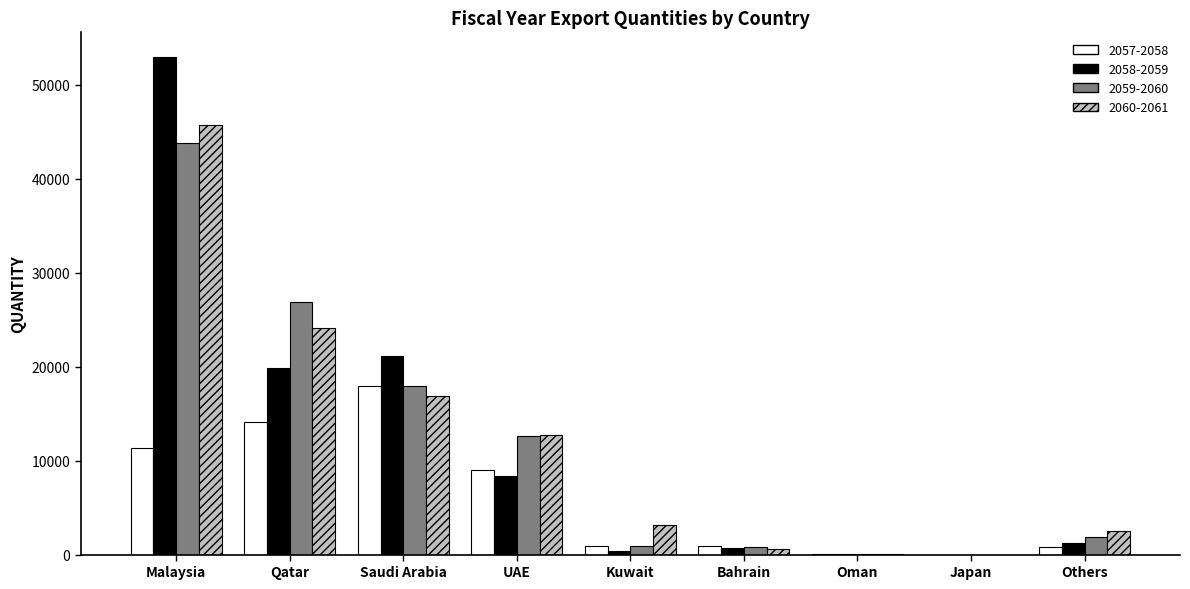

What is the average value of the 2057-2058 series?

6113